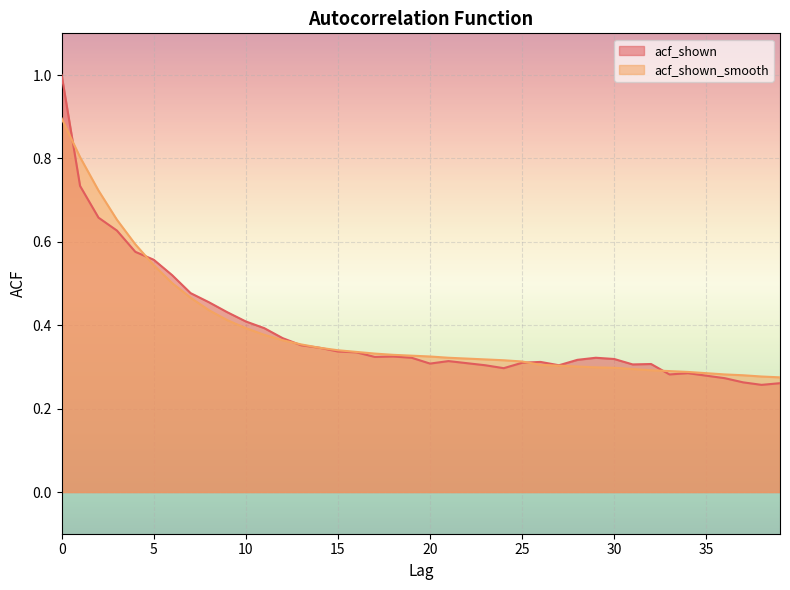

What is the total value across all series at 13?

0.7